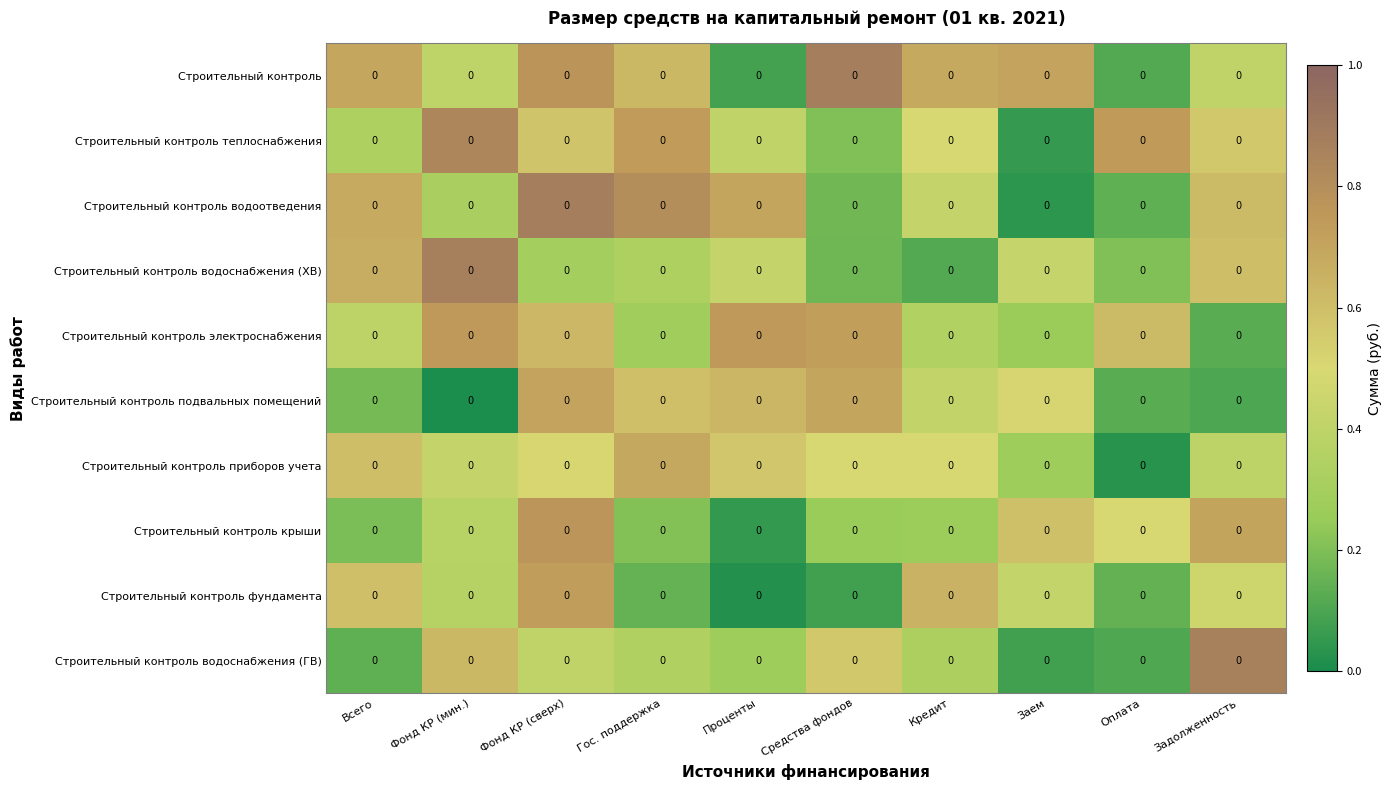

Between Фонд КР (сверх) and Проценты, which series saw the biggest shift?

Строительный контроль крыши